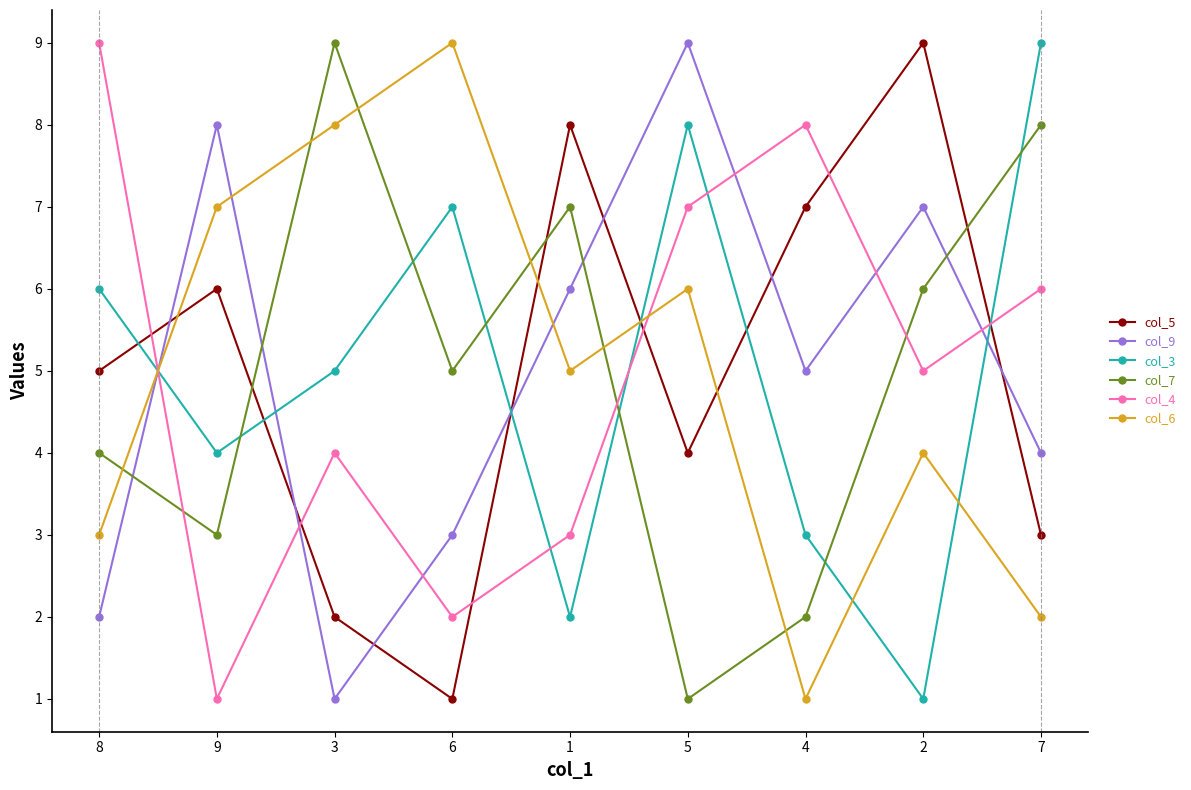

What is the label of the 5th point from the right?

1